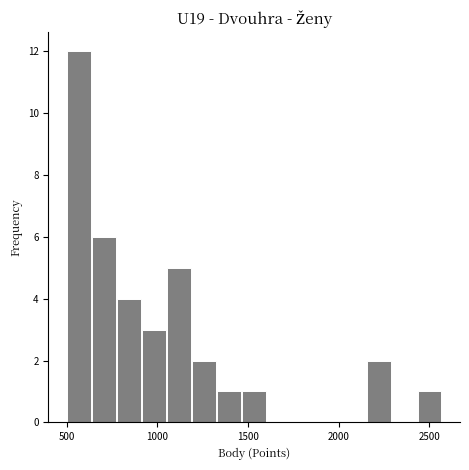

Read against the x-axis, roughly where is the centre of the tallest bar?

550